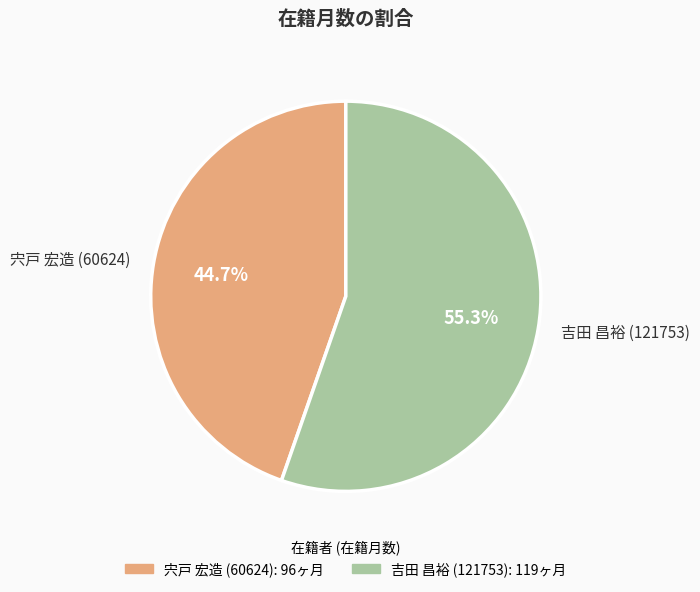

To the nearest percent, what is the average slice percentage?

50%